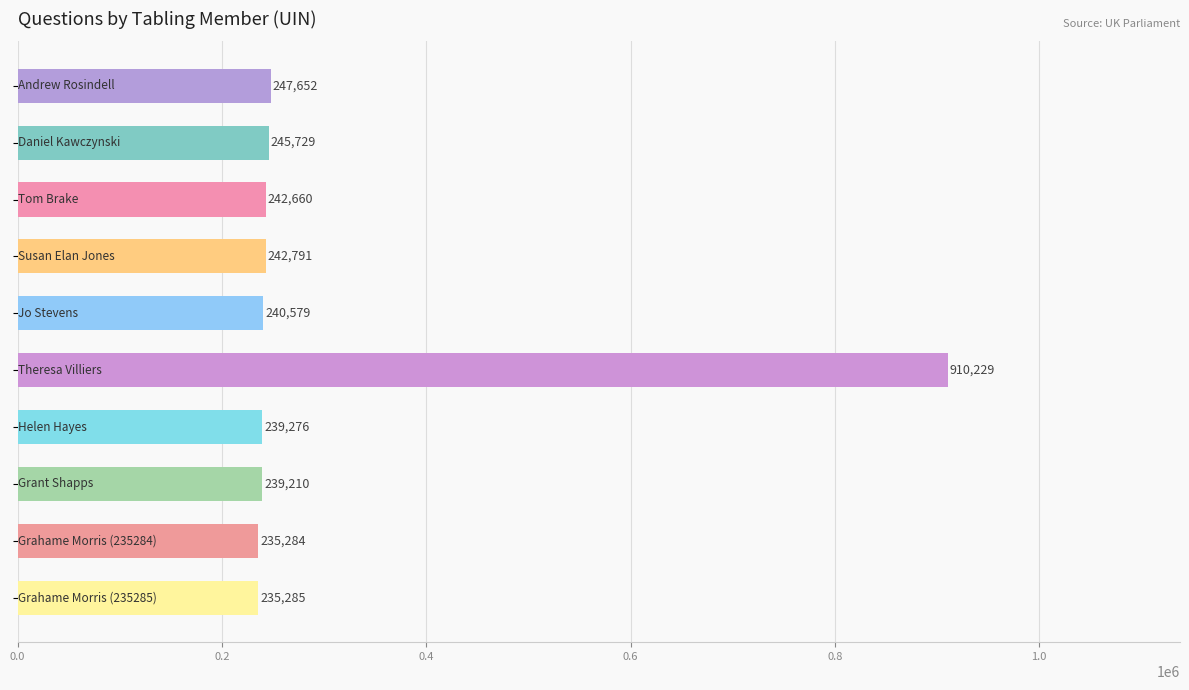

What is the value of the 7th bar from the top?

239276